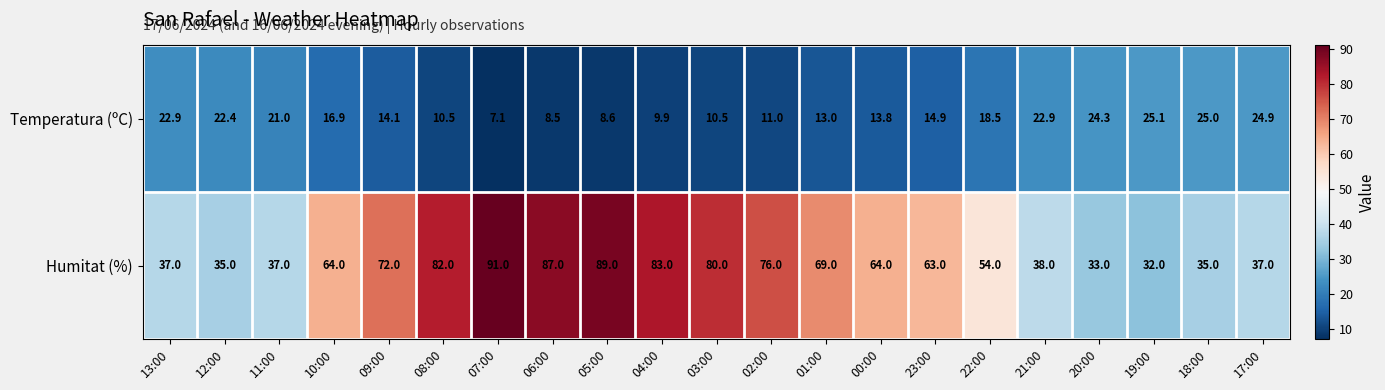

At which category is the sum across all series the highest?

07:00